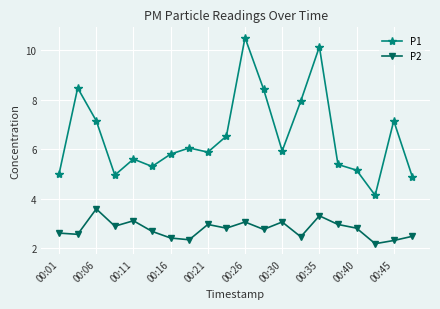

True or false: P1 and P2 cross at least once.

False